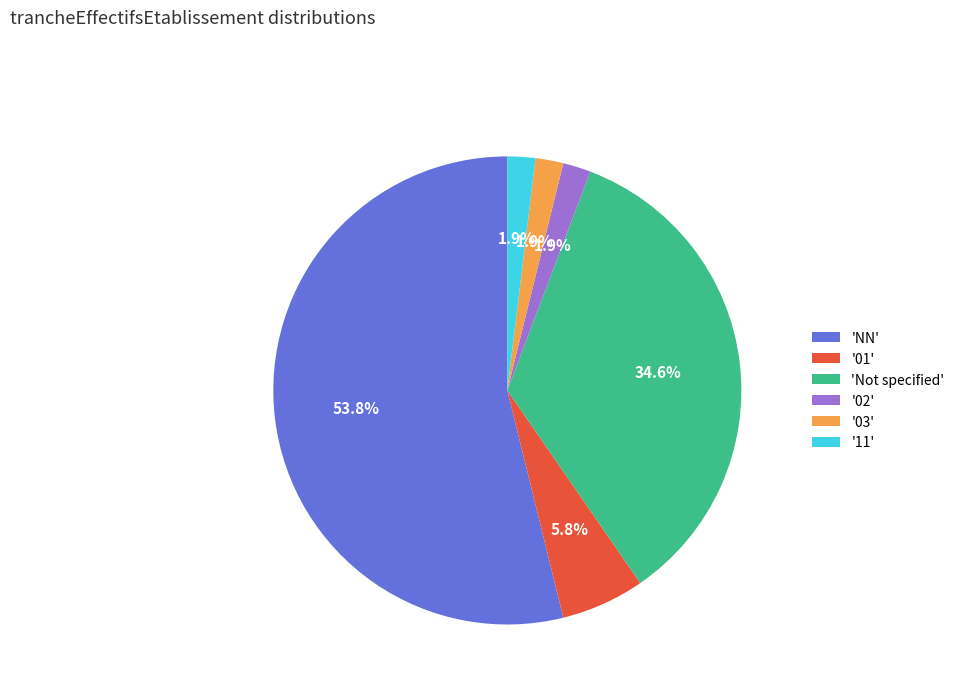

How many segments does this pie chart have?

6